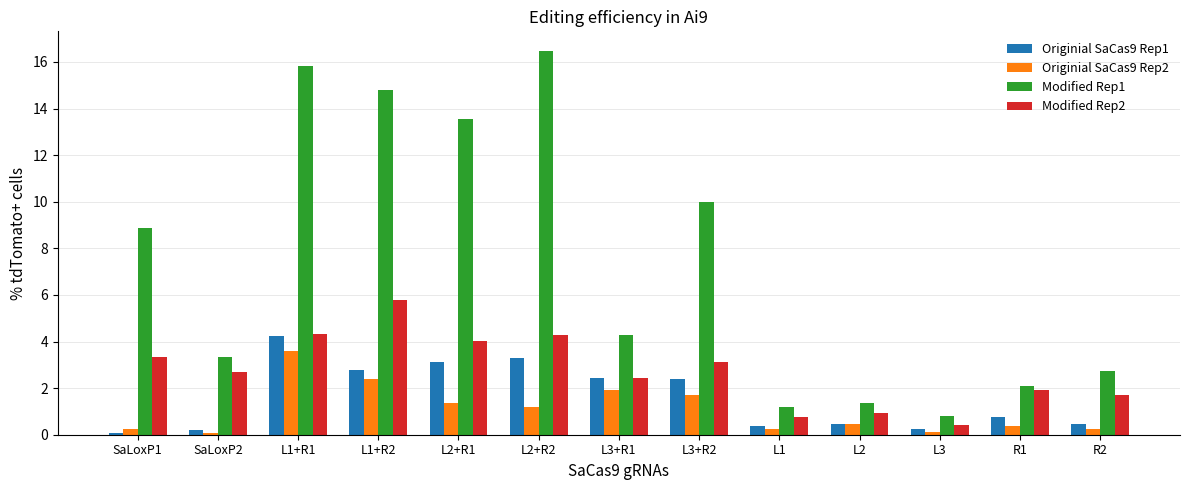

What is the total value across all series at L1+R2?

25.8